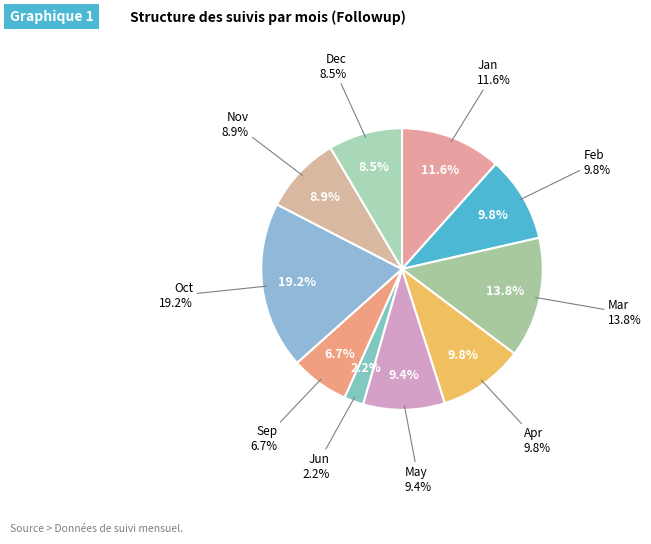

Is it true that Jul is 1% of the pie?

False